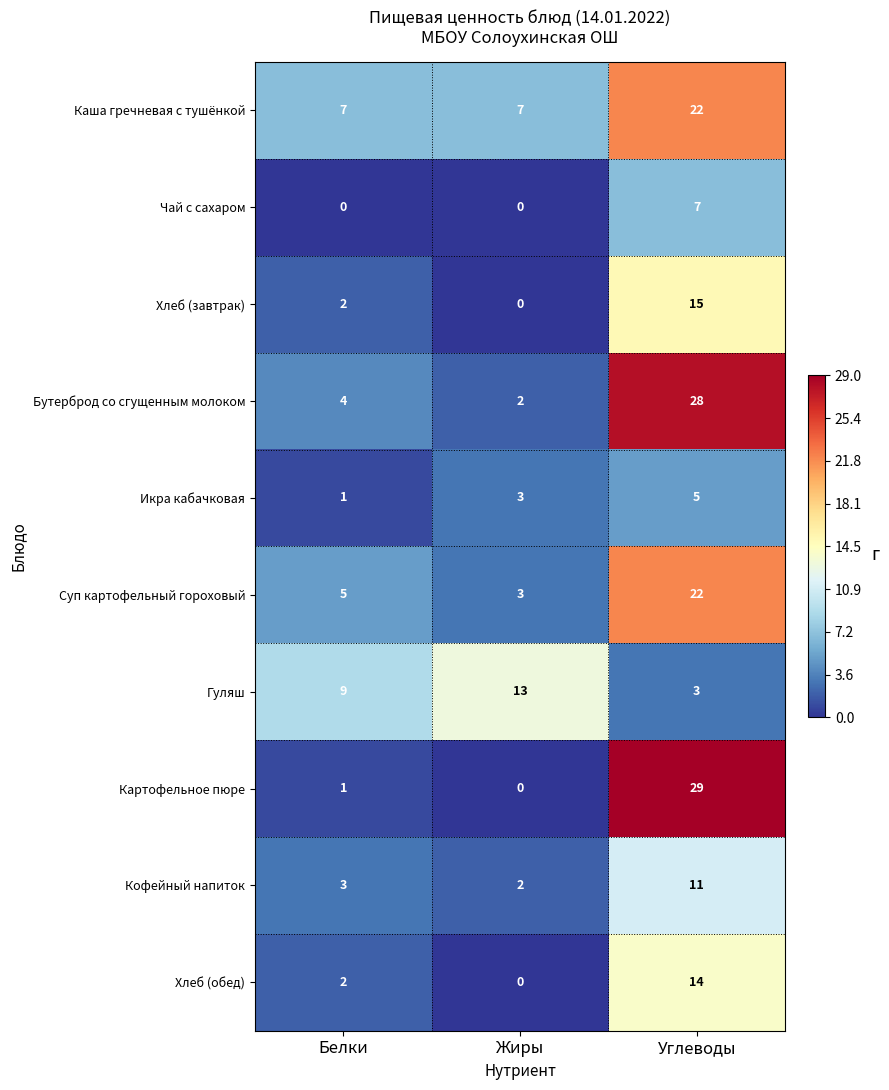

The Суп картофельный гороховый series shows 5 at Белки. True or false?

True